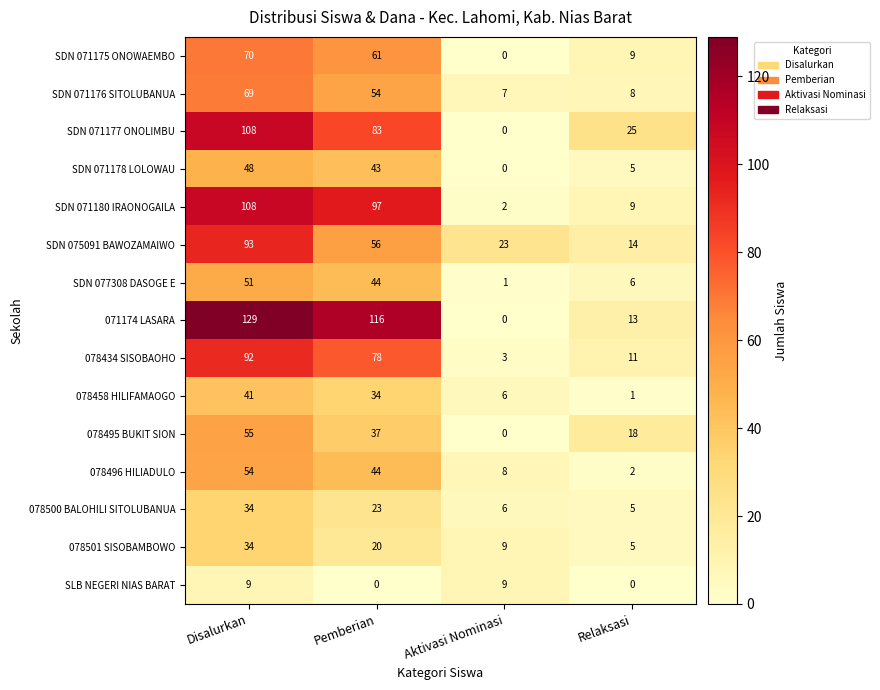

The 078434 SISOBAOHO series shows 56 at Disalurkan. True or false?

False